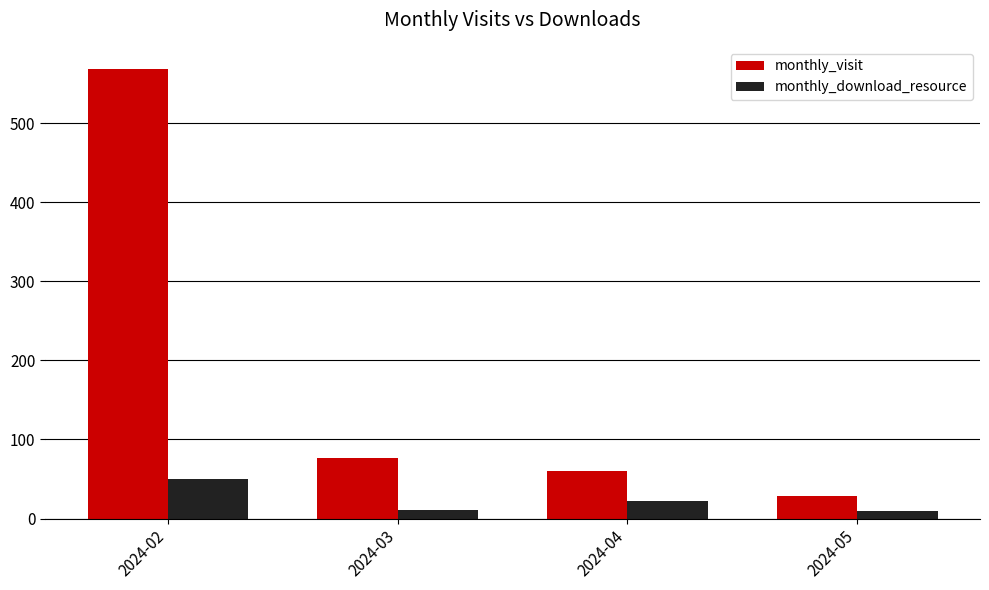

What is the total value across all series at 2024-03?

88